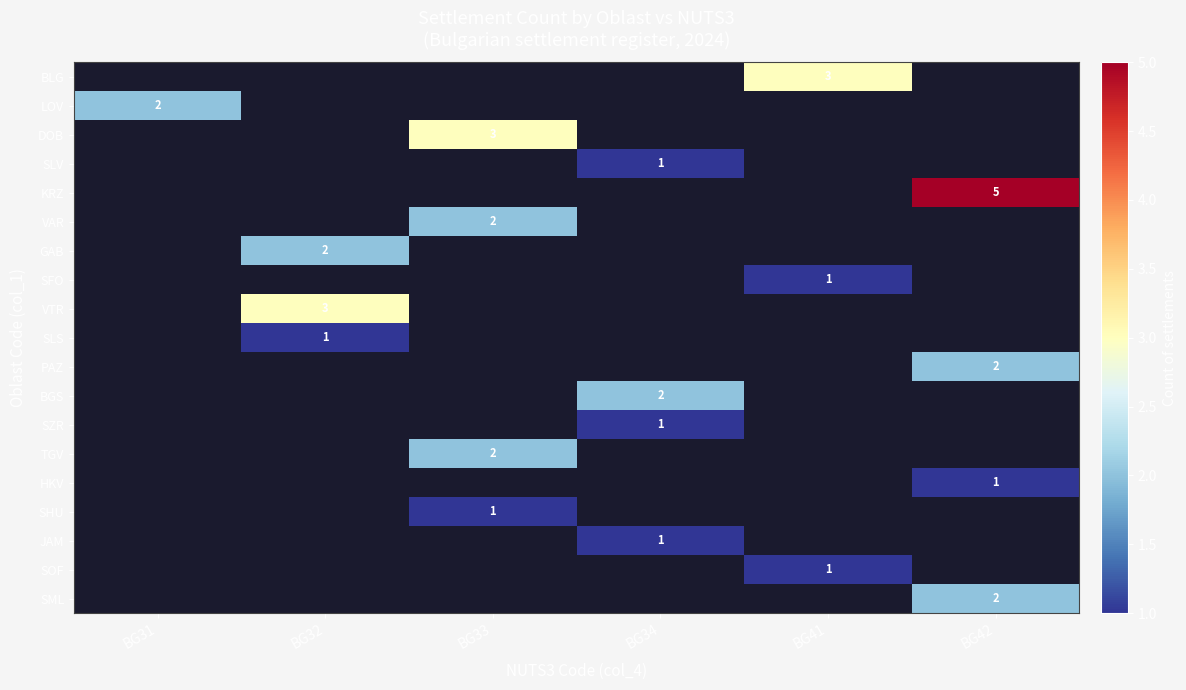

True or false: SLS has a value of 1 at BG32.

True